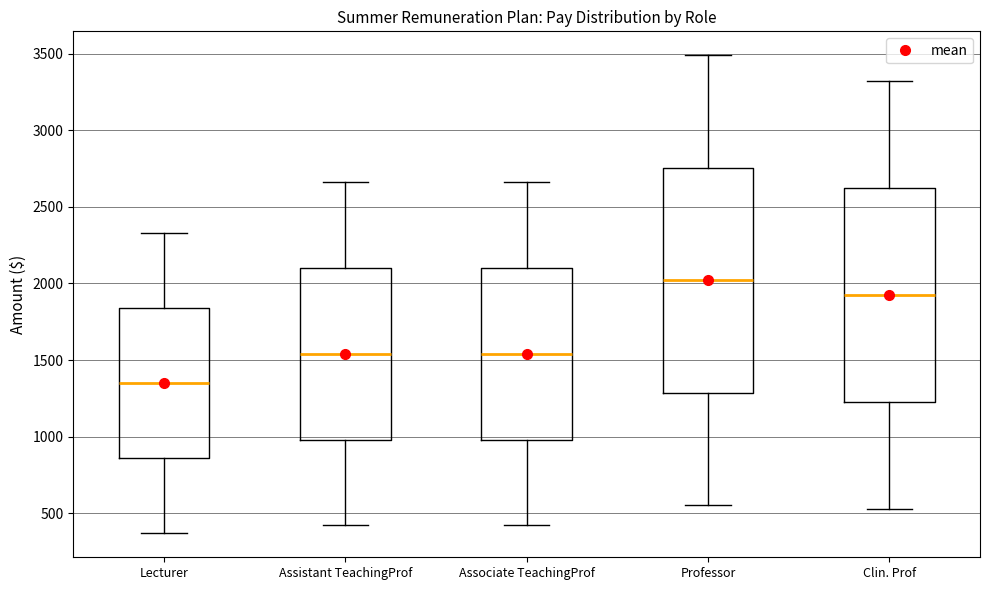

Reading left to right, transcribe this box plot: for each box, give where its median line is, the range the box spans, and where its two whiskers end, as read against the y-axis. The values are not printed on the chart, so give them approximately, as read against the axis.

Lecturer: median 1350, box 850 to 1850, whiskers 350 to 2350
Assistant TeachingProf: median 1550, box 1000 to 2100, whiskers 400 to 2650
Associate TeachingProf: median 1550, box 1000 to 2100, whiskers 400 to 2650
Professor: median 2000, box 1300 to 2750, whiskers 550 to 3500
Clin. Prof: median 1950, box 1250 to 2650, whiskers 550 to 3350